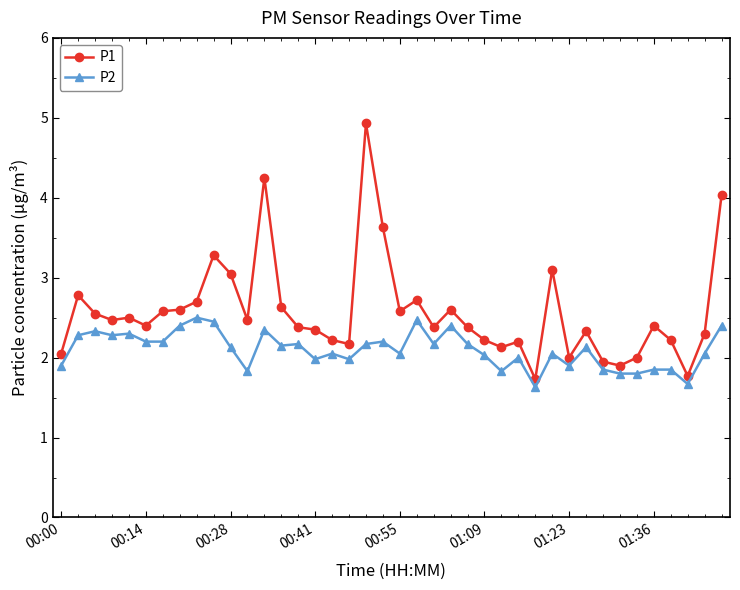

Does the chart display data point markers on the line(s)?

Yes